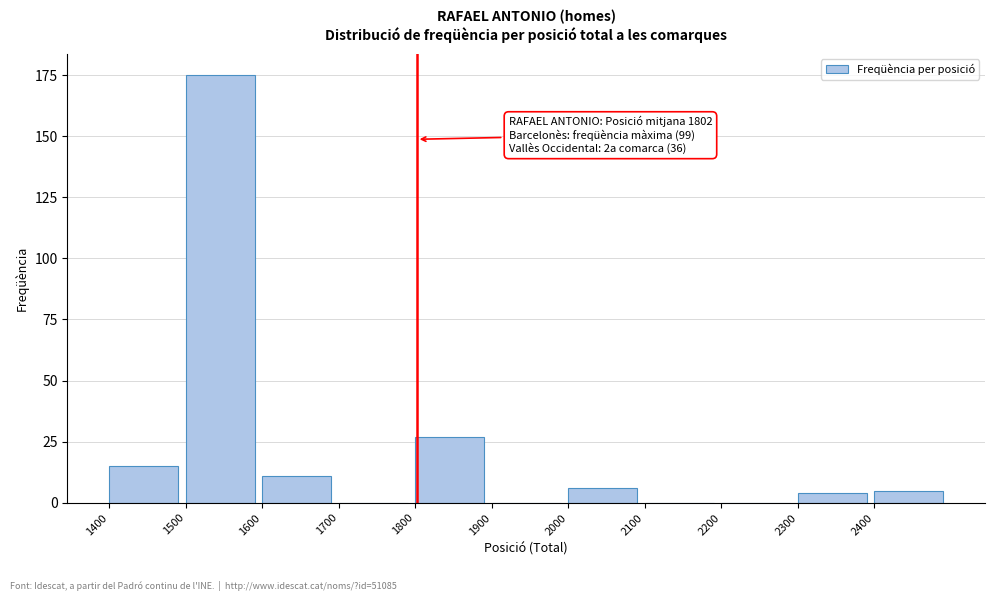

Reading left to right, transcribe all the data shown in this chart.

1400=15	1500=175	1600=11	1700=0	1800=27	1900=0	2000=6	2100=0	2200=0	2300=4	2400=5